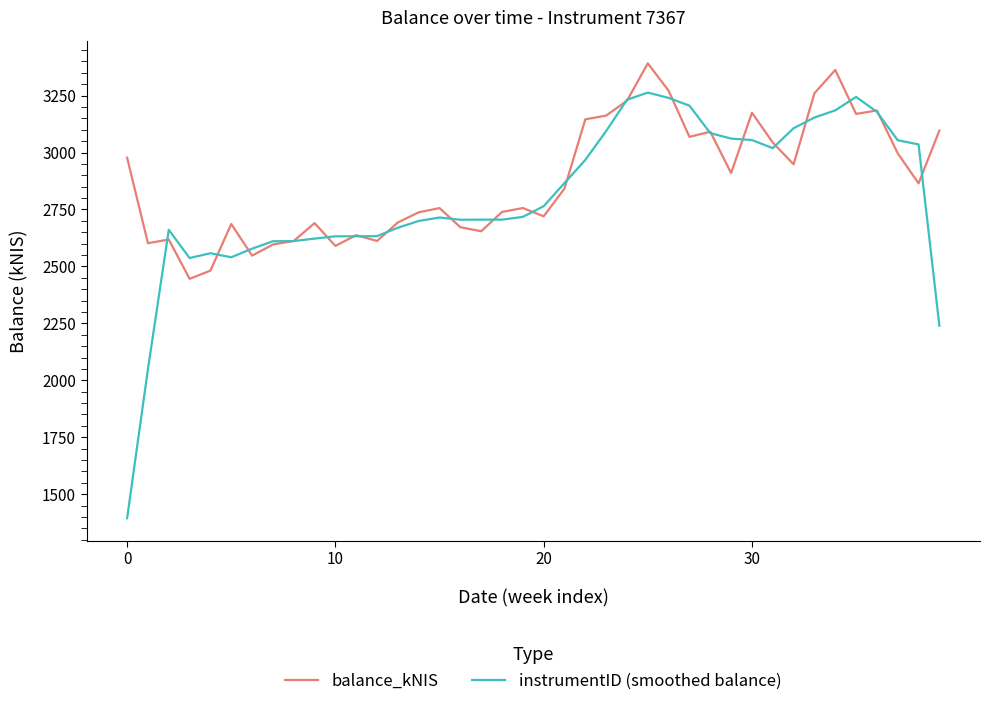

What is the maximum value for balance_kNIS?

3391.3